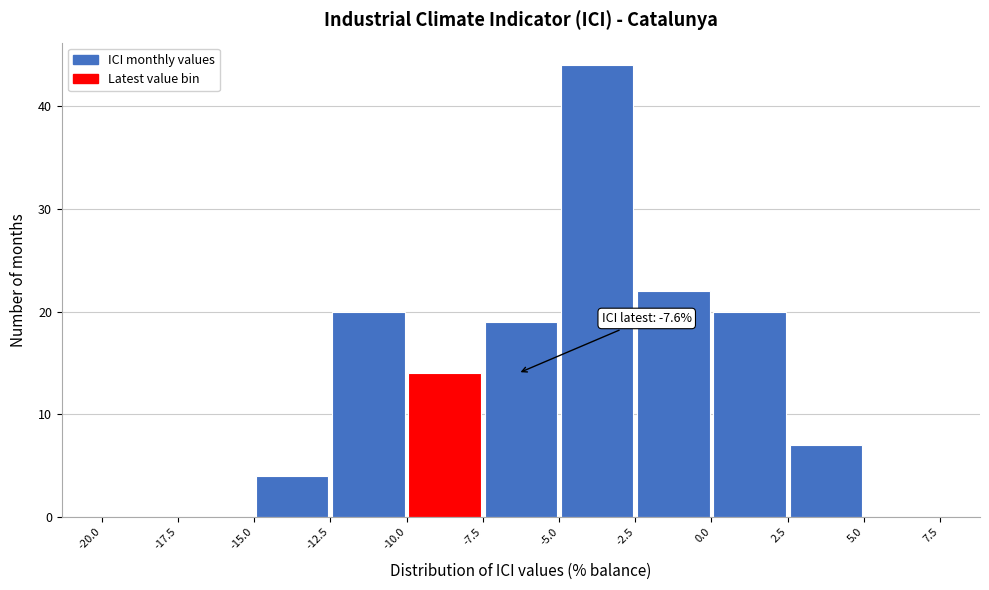

Over which range of the x-axis is the bar tallest?

-5.0 to -2.5